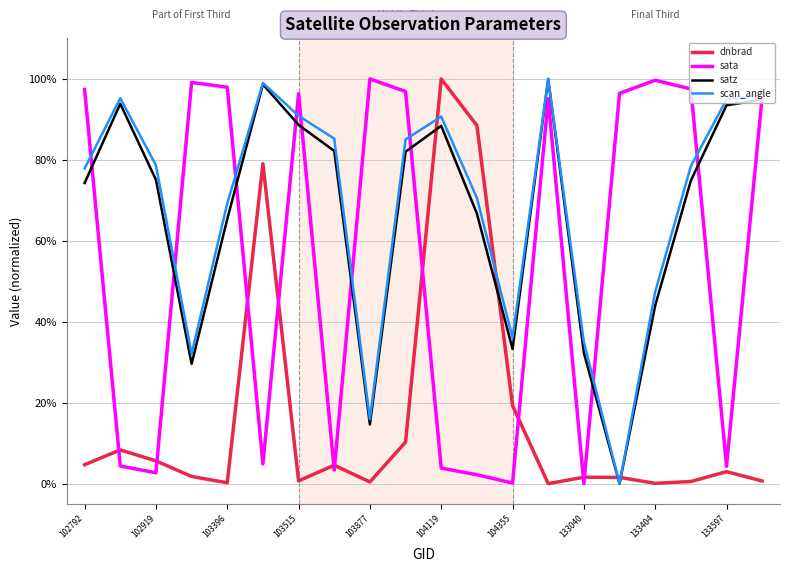

What is the greatest value displayed?

100.0